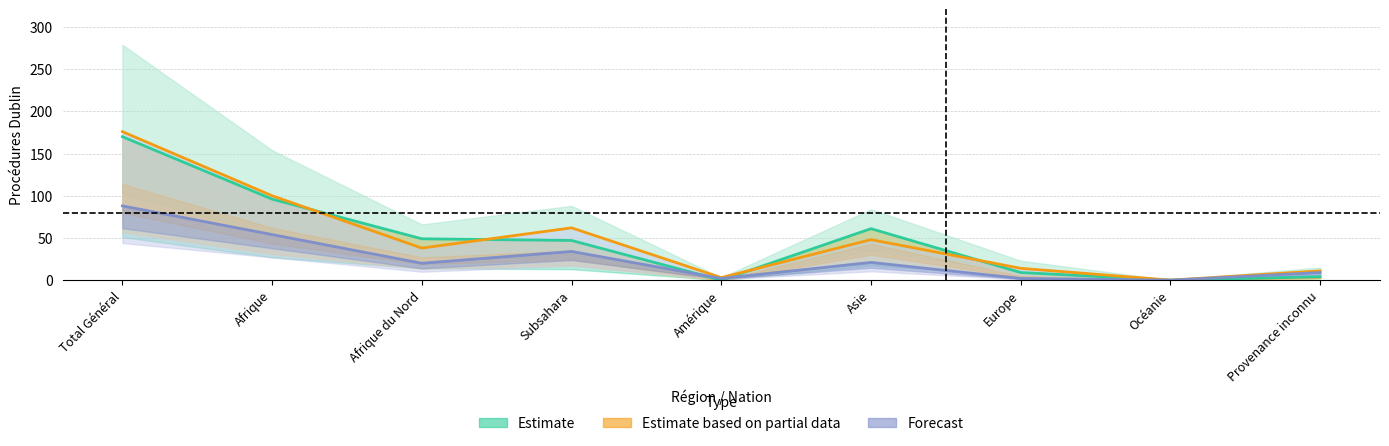

What is the value of the Total_procédures_Dublin point at the 1st from the left?

176